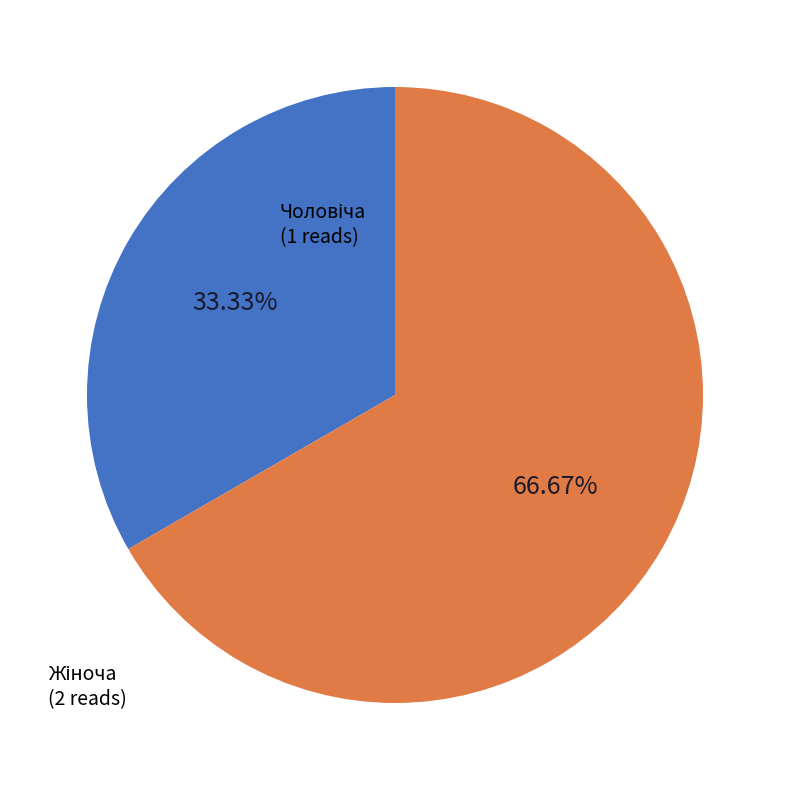

Does any single category account for the majority?

Yes